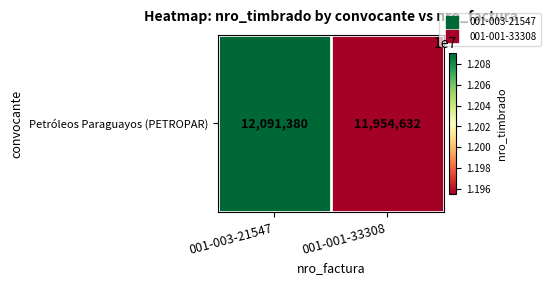

What is the average value?

12023006